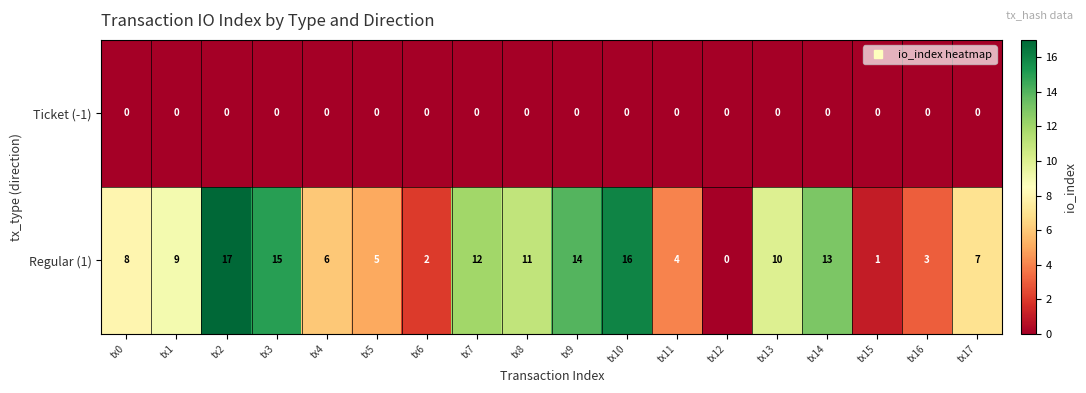

Which series has the largest total across all categories?

Regular (1)